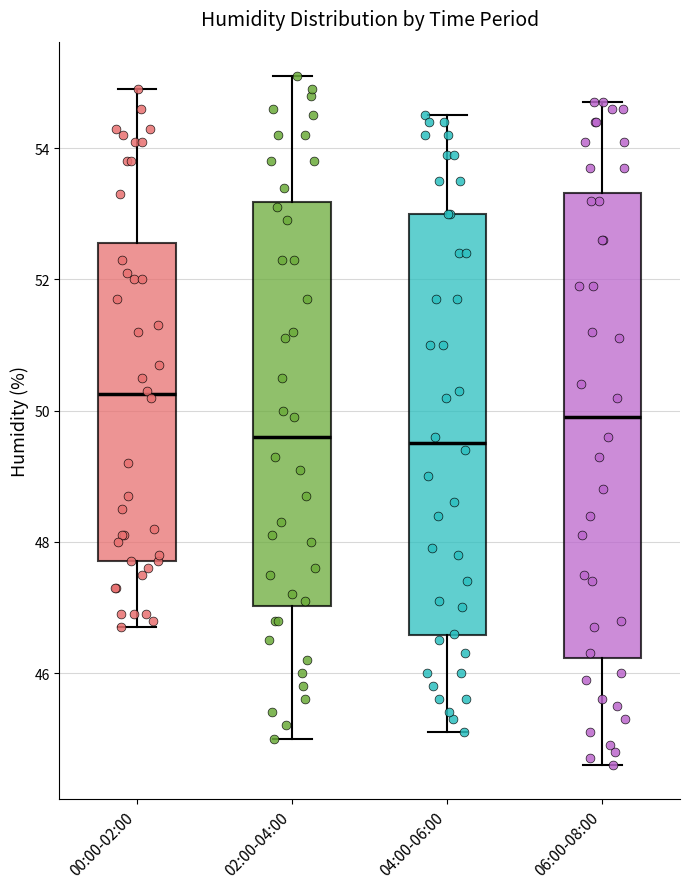

Reading left to right, transcribe this box plot: for each box, give where its median line is, the range the box spans, and where its two whiskers end, as read against the y-axis. The values are not printed on the chart, so give them approximately, as read against the axis.

00:00-02:00: median 50.2, box 47.8 to 52.6, whiskers 46.8 to 55.0
02:00-04:00: median 49.6, box 47.0 to 53.2, whiskers 45.0 to 55.2
04:00-06:00: median 49.6, box 46.6 to 53.0, whiskers 45.2 to 54.6
06:00-08:00: median 50.0, box 46.2 to 53.4, whiskers 44.6 to 54.8